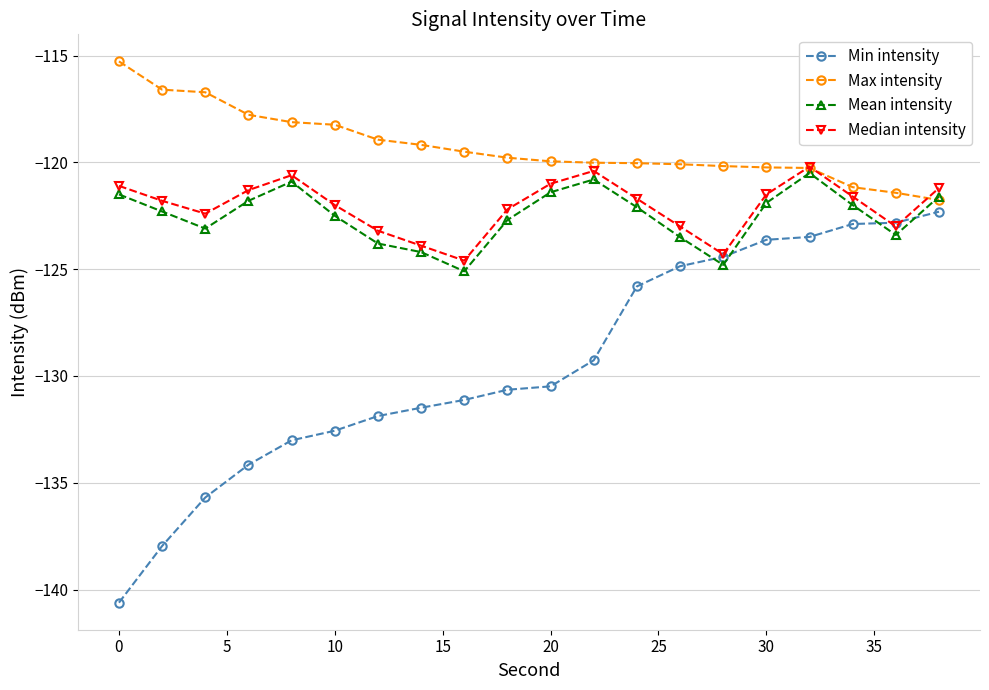

True or false: Median intensity has more than 0 interior local peaks.

True